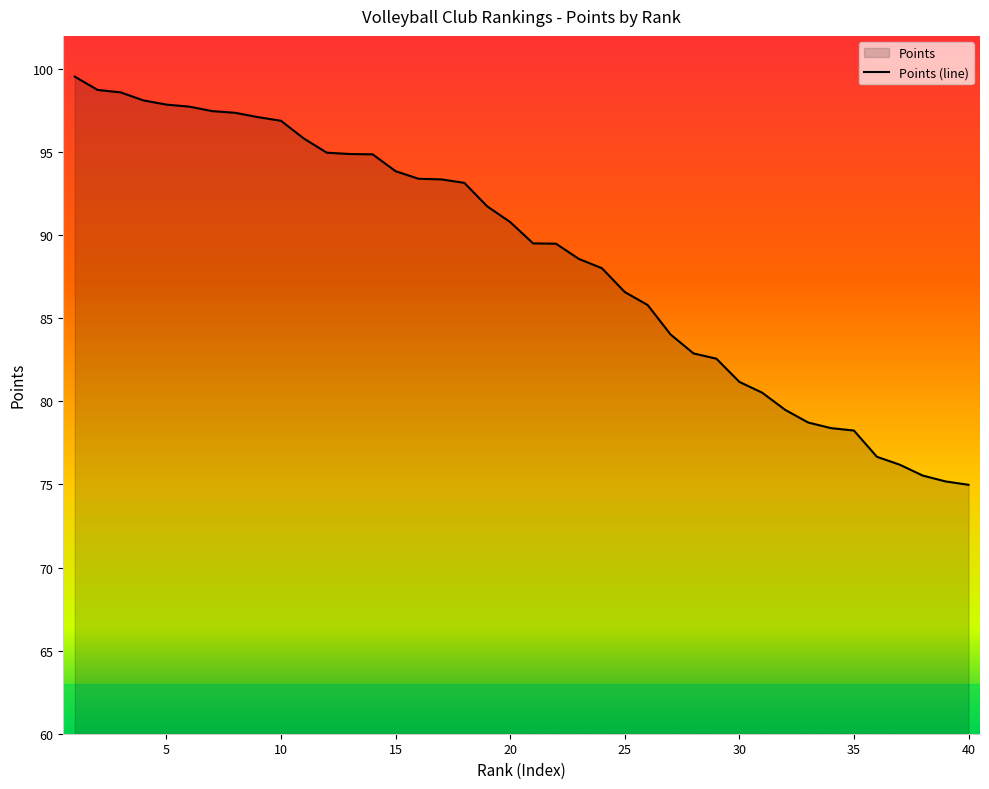

What is the change in value from 20 to 40?

-15.8